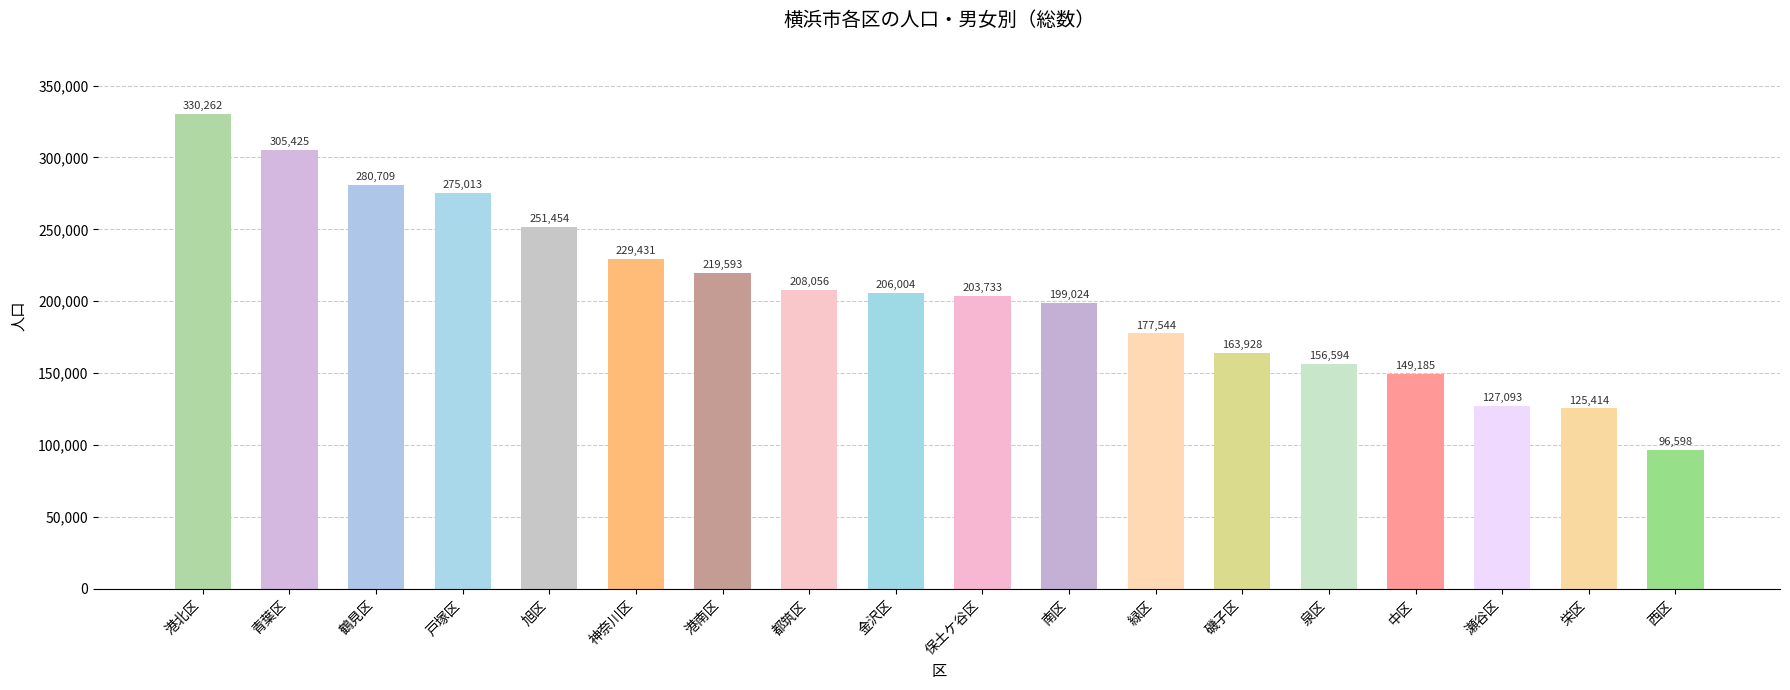

At which label is the value closest to 213430?

都筑区